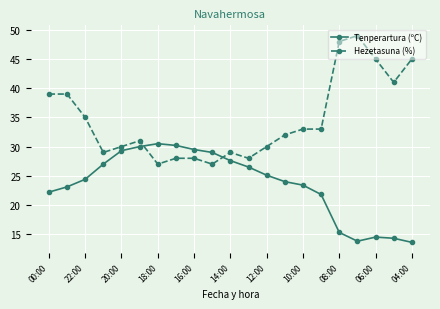

Does the chart display data point markers on the line(s)?

Yes